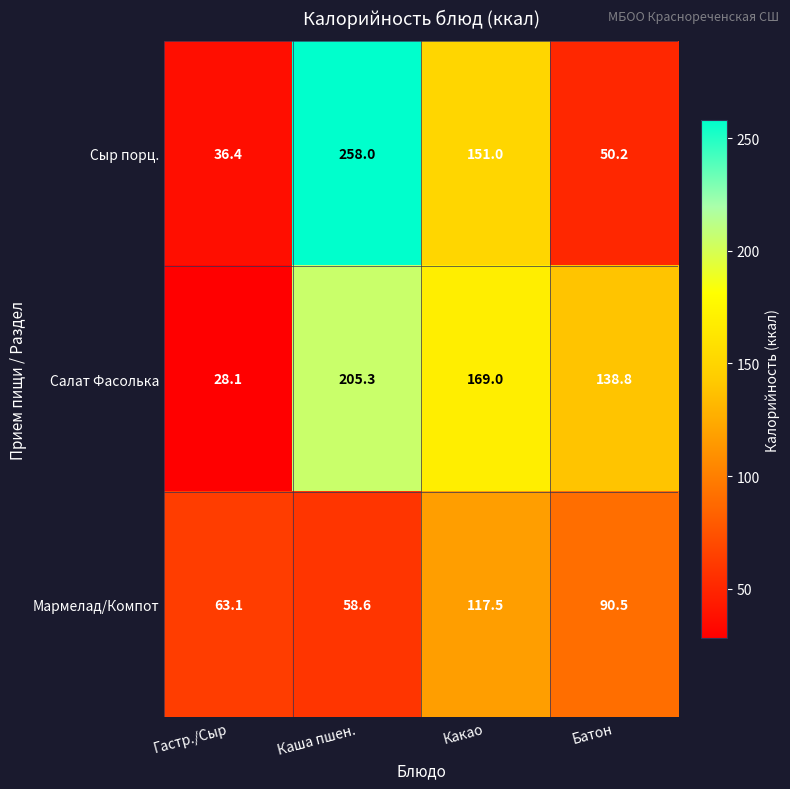

At Гастр./Сыр, list the series in order from smallest to largest.

Салат Фасолька, Сыр порц., Мармелад/Компот